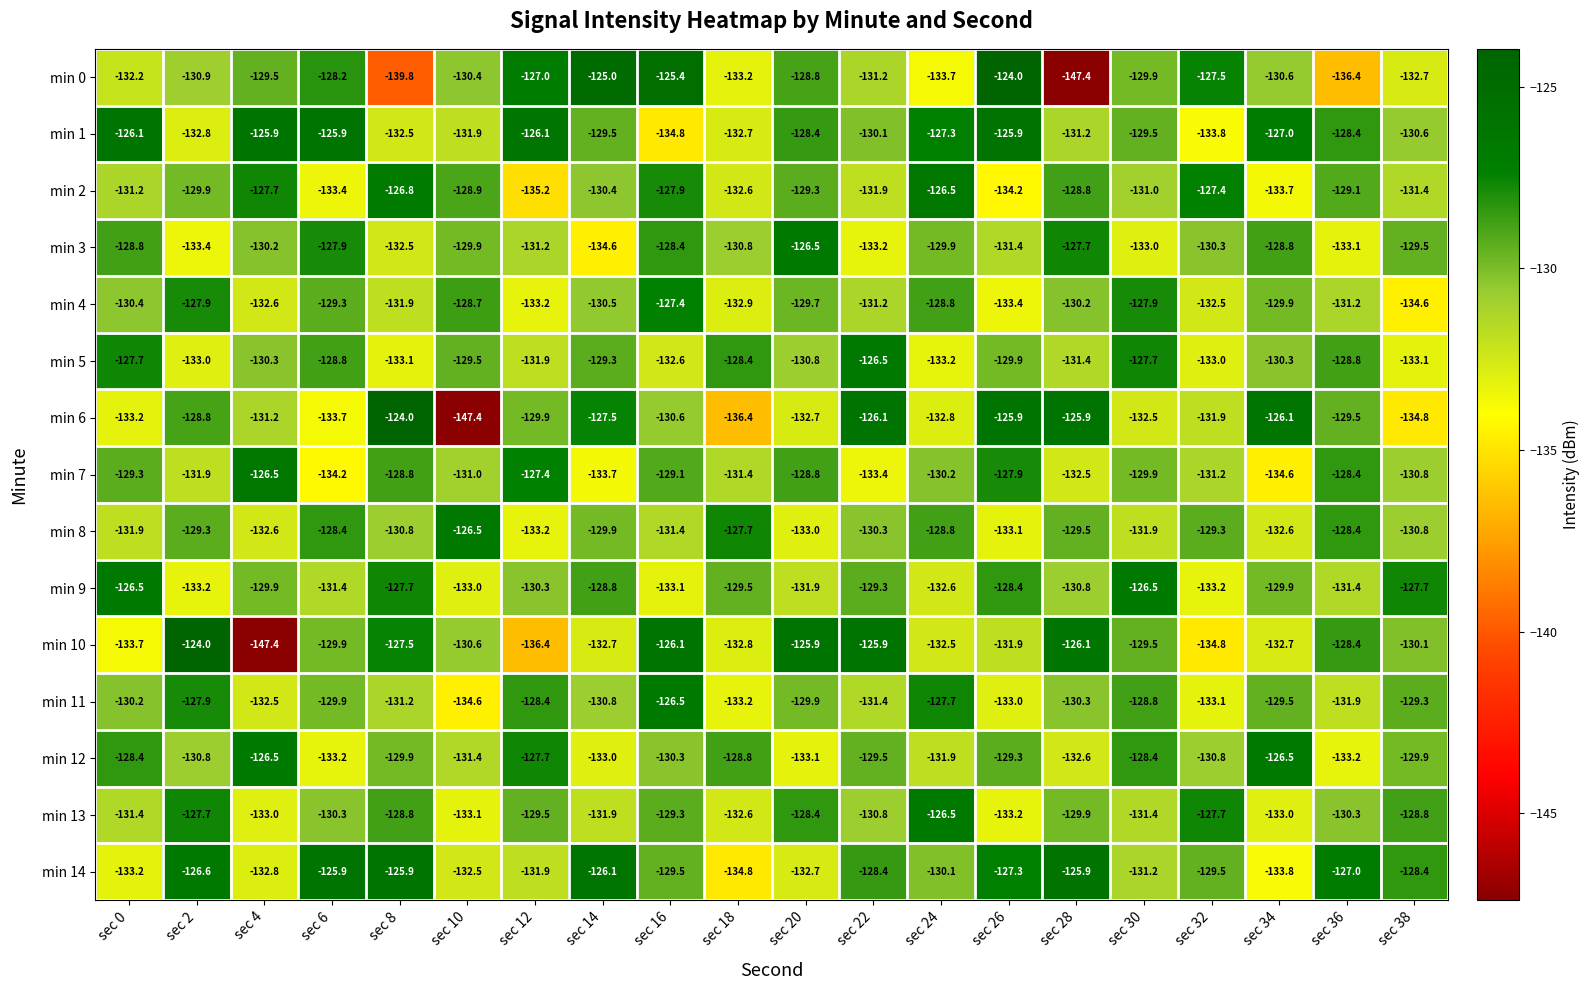

Which series has the largest total across all categories?

min 1